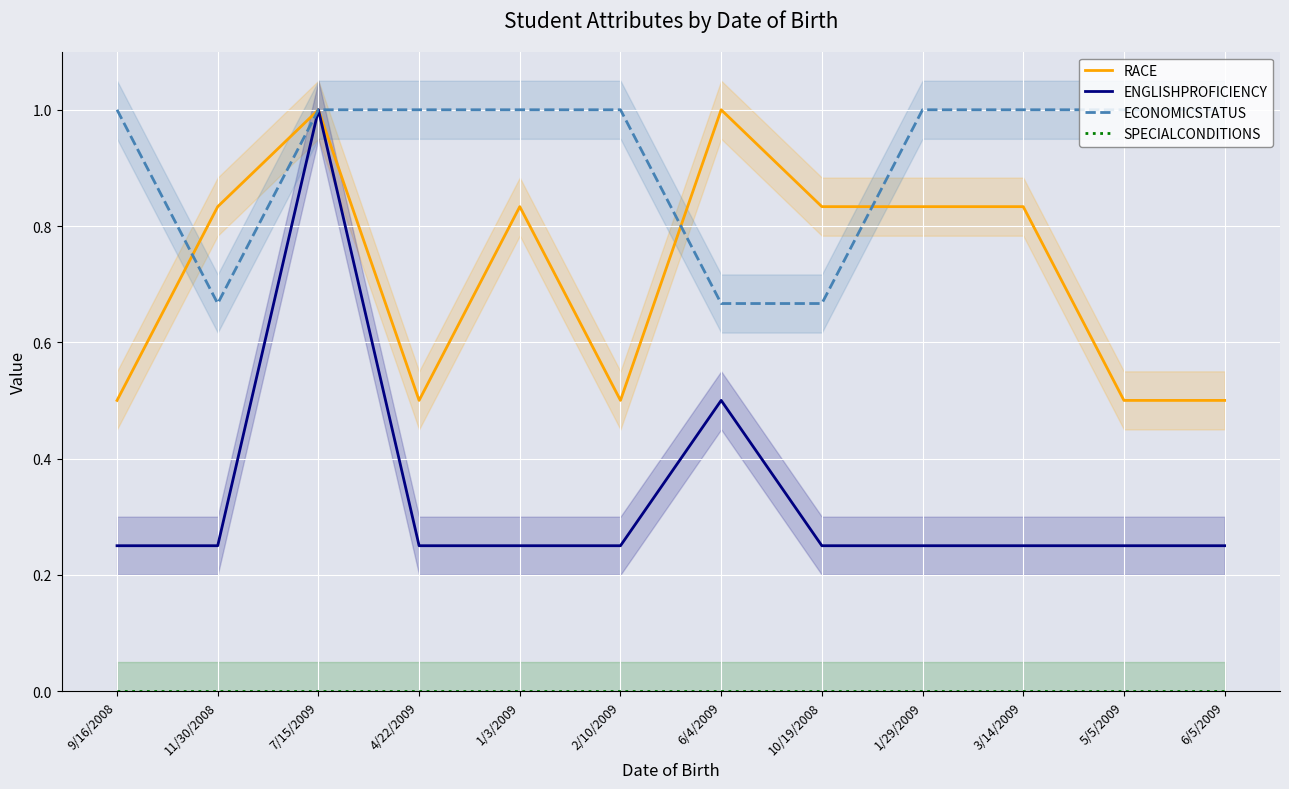

What is the value of the ECONOMICSTATUS point at the 5th from the left?

1.0